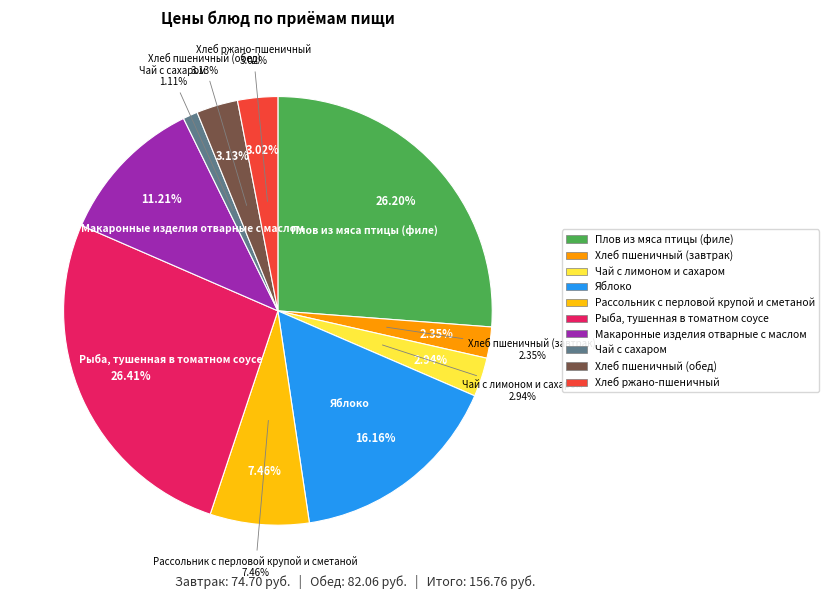

Do Яблоко and Хлеб пшеничный (завтрак) together represent more than half of the pie?

No